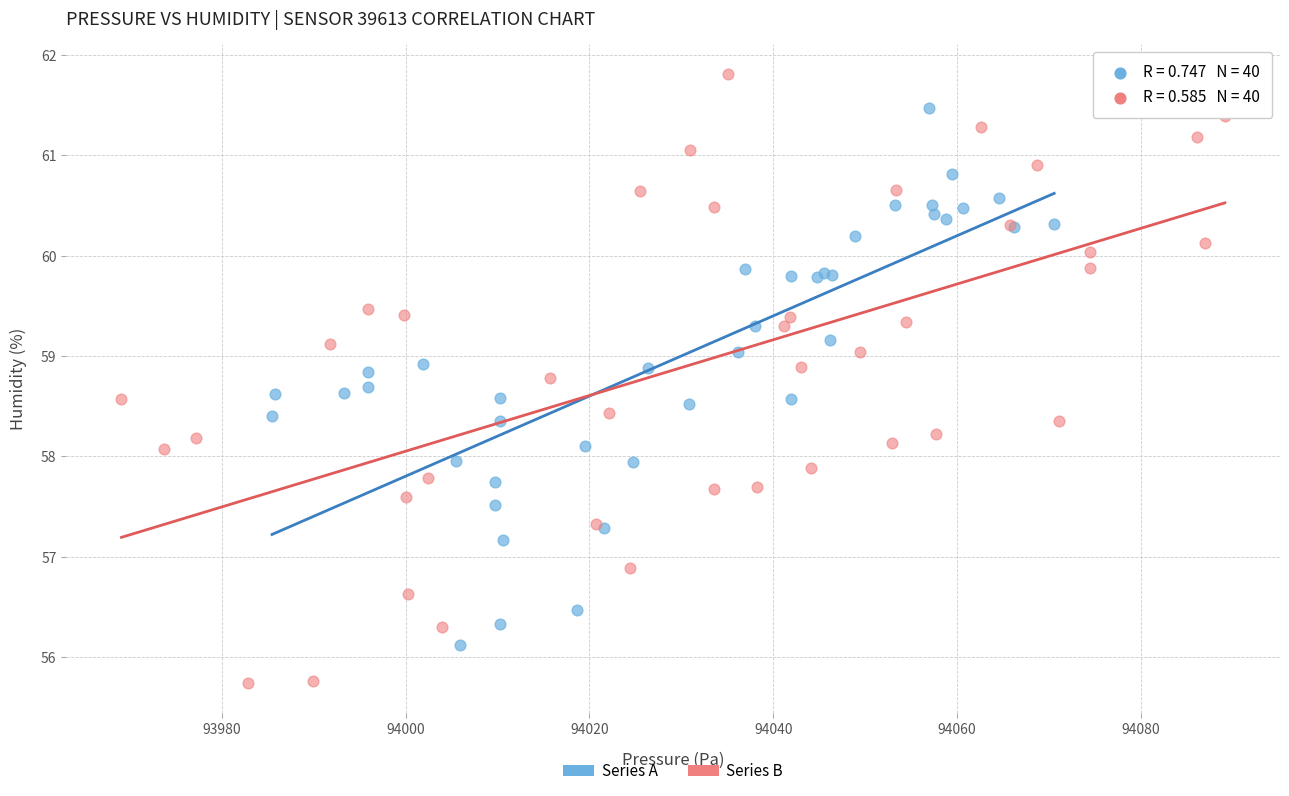

Which series has the largest Y range (max minus min)?

Series B